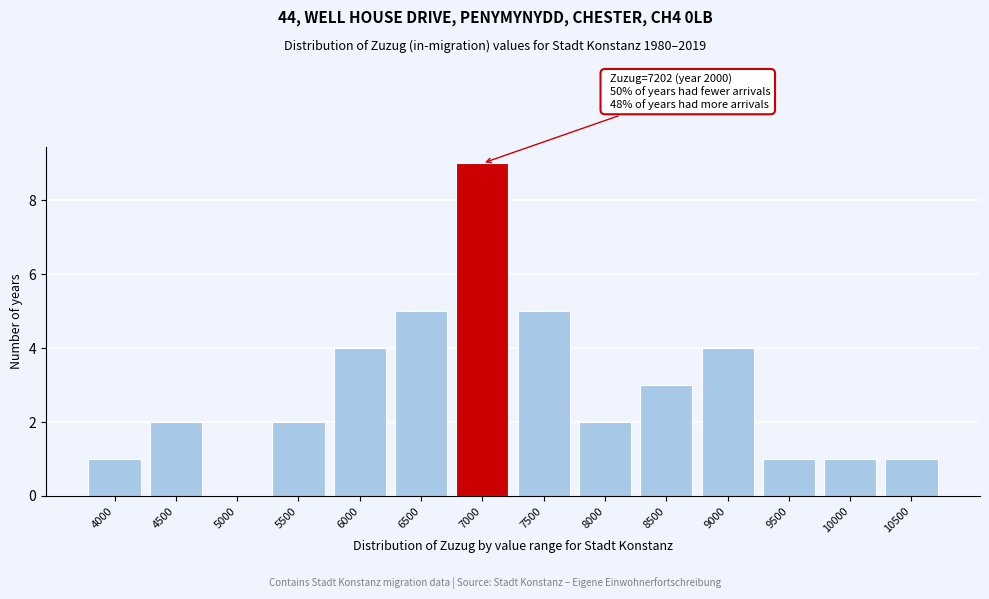

Reading right to left, what are all the values shown in this chart?

10500=1	10000=1	9500=1	9000=4	8500=3	8000=2	7500=5	7000=9	6500=5	6000=4	5500=2	5000=0	4500=2	4000=1